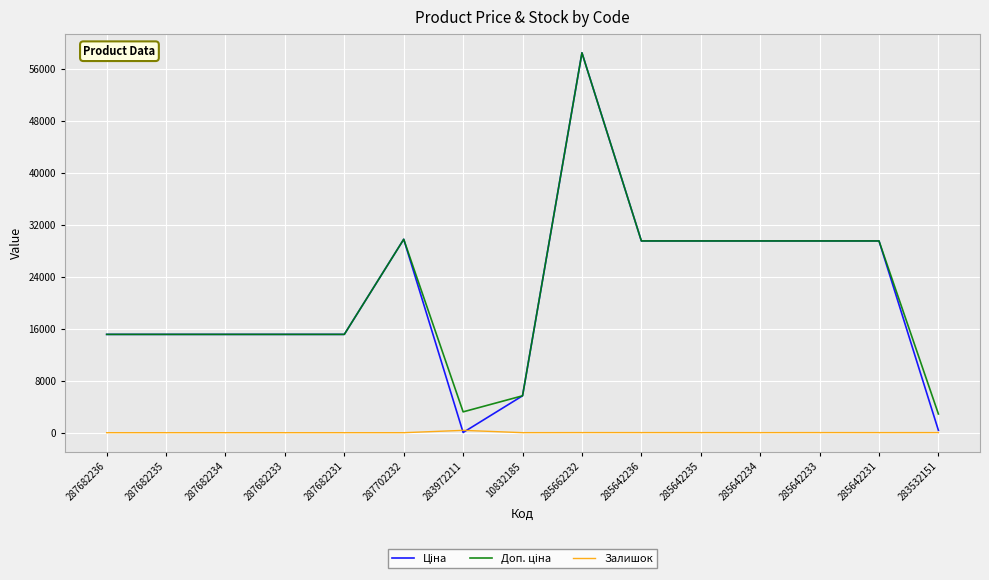

The Залишок series shows 11.0 at 285642231. True or false?

True